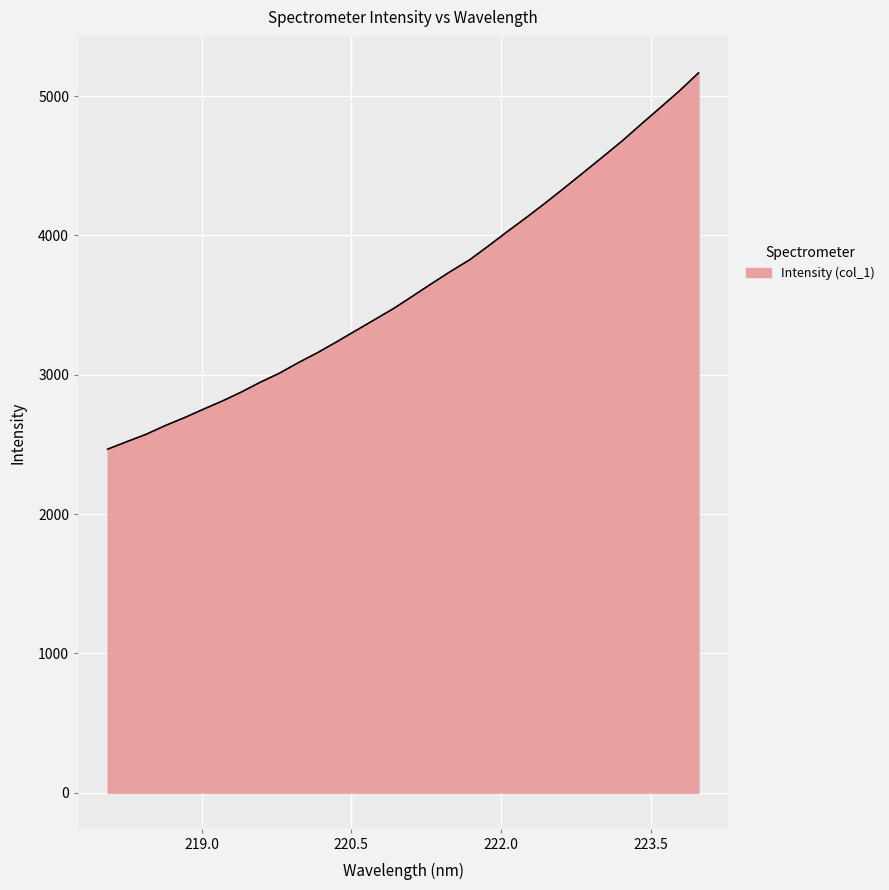

What is the minimum value shown in the chart?

2465.9